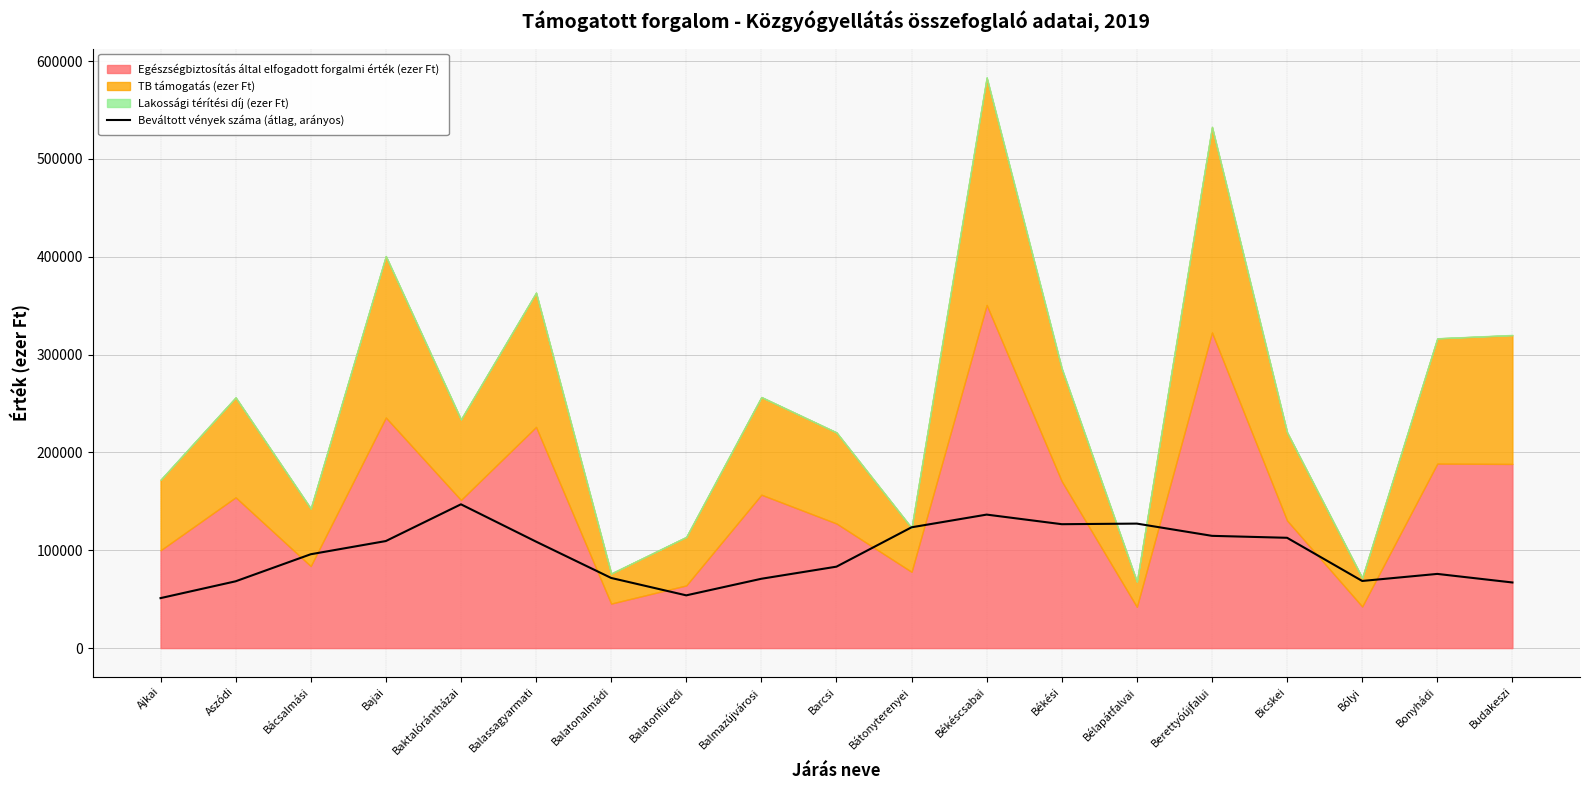

Which label corresponds to the smallest value in the chart?

Ajkai